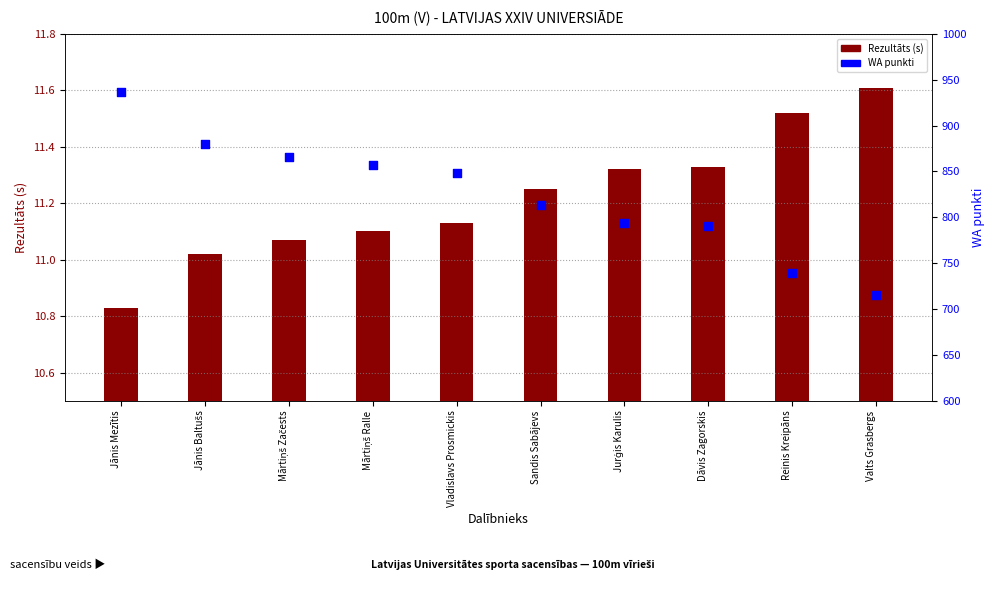

What are all the series names shown in the legend?

Rezultāts (s), WA punkti